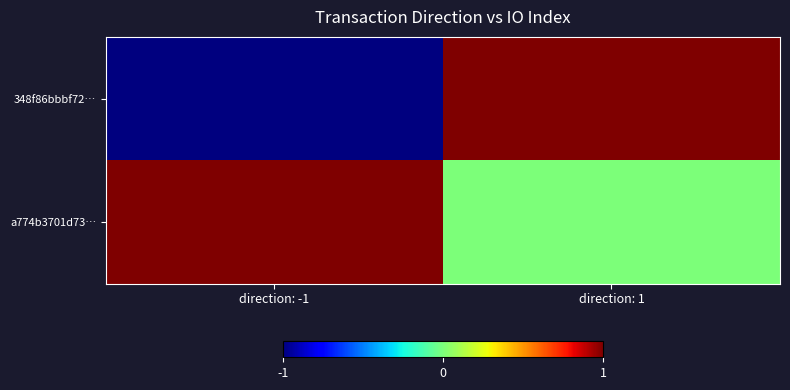

Reading left to right, extract all data points from this chart.

348f86bbbf72…: direction: -1=-1	direction: 1=1
a774b3701d73…: direction: -1=1	direction: 1=0